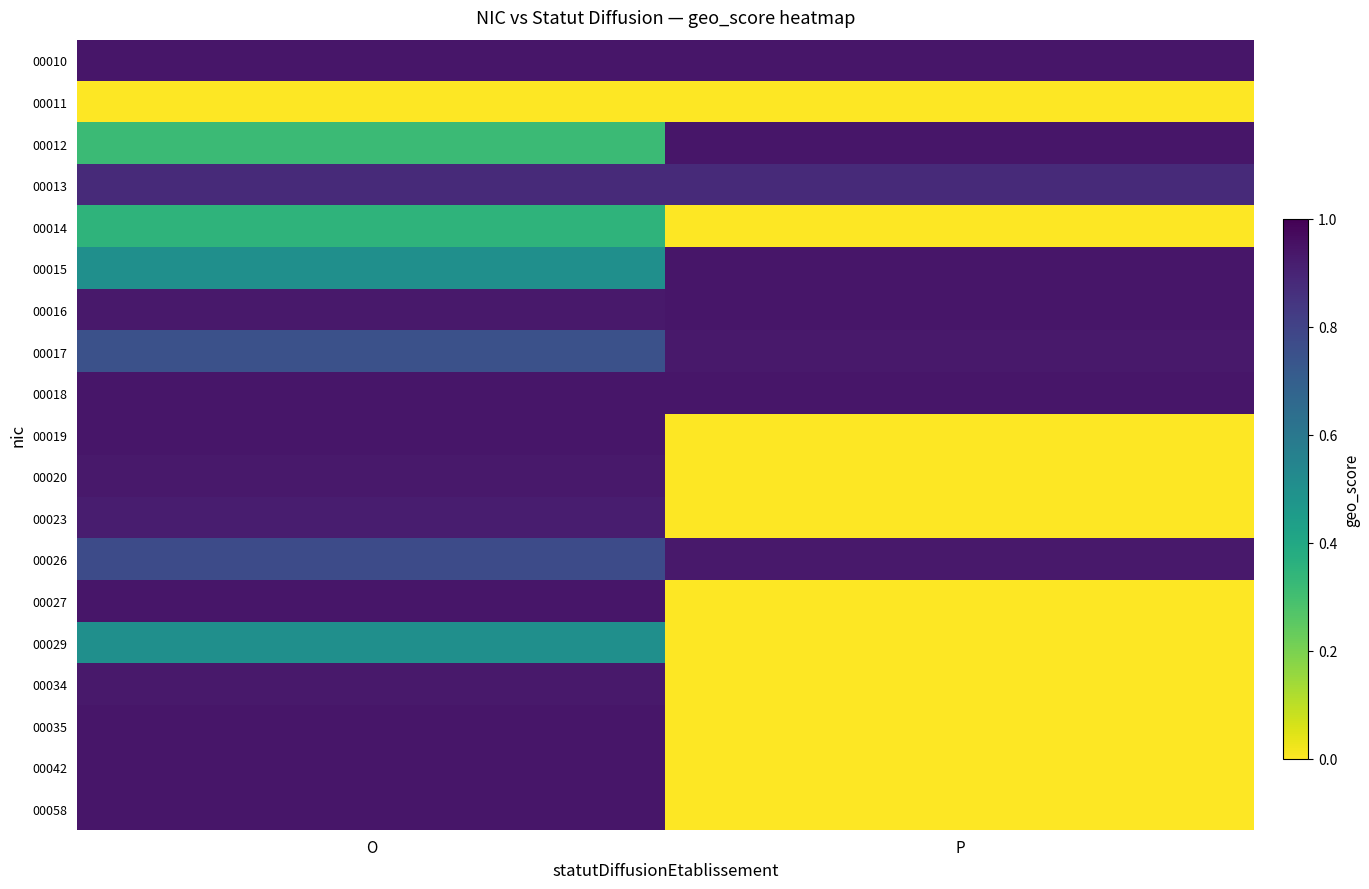

Which category has the highest value across all series?

O